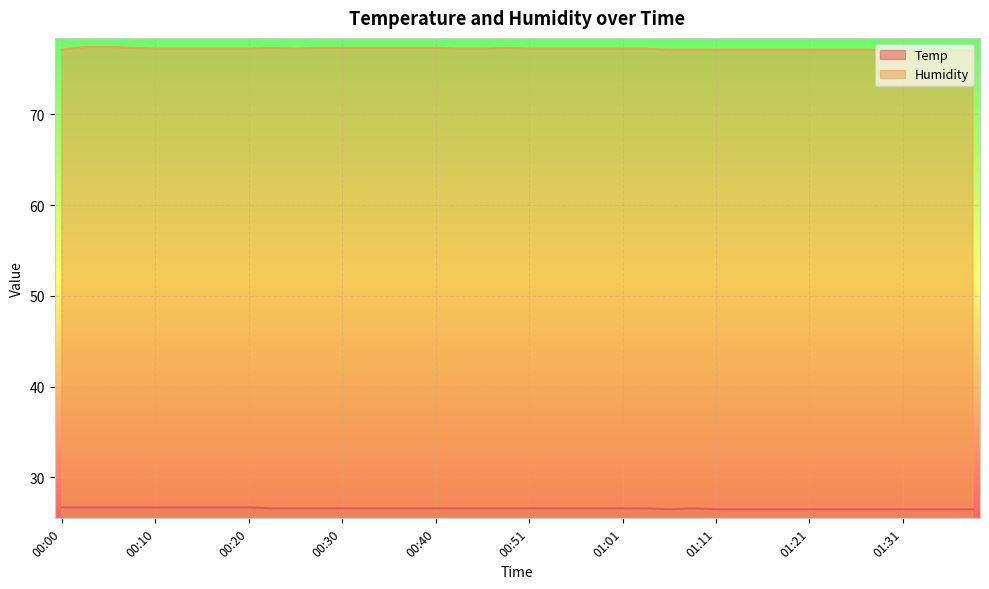

What is the label of the 30th point from the left?

01:14